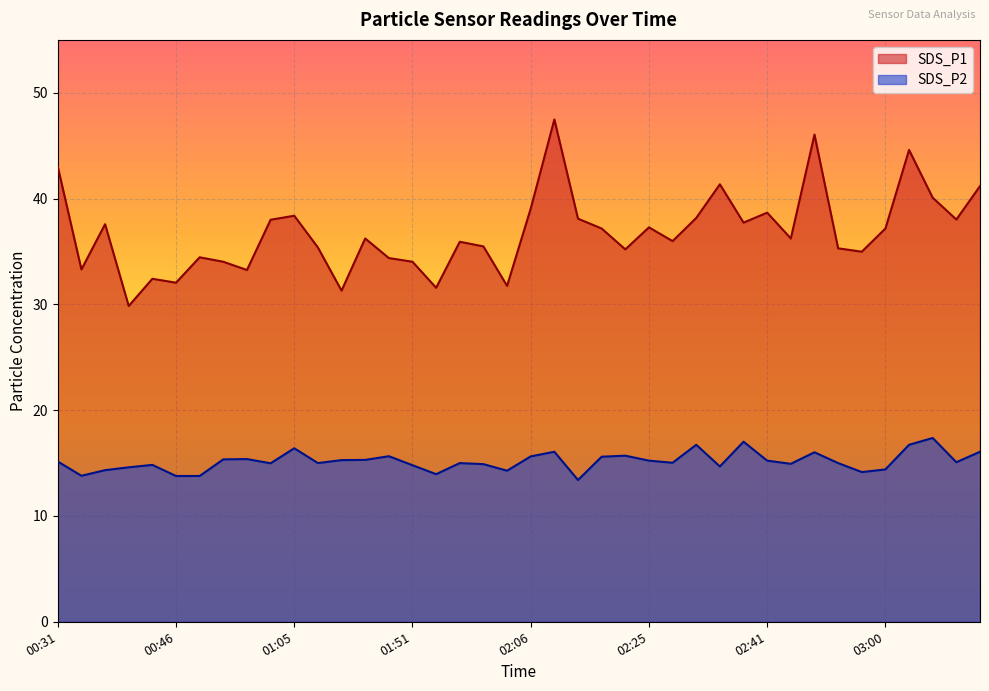

Which series has the largest range (max minus min)?

SDS_P1